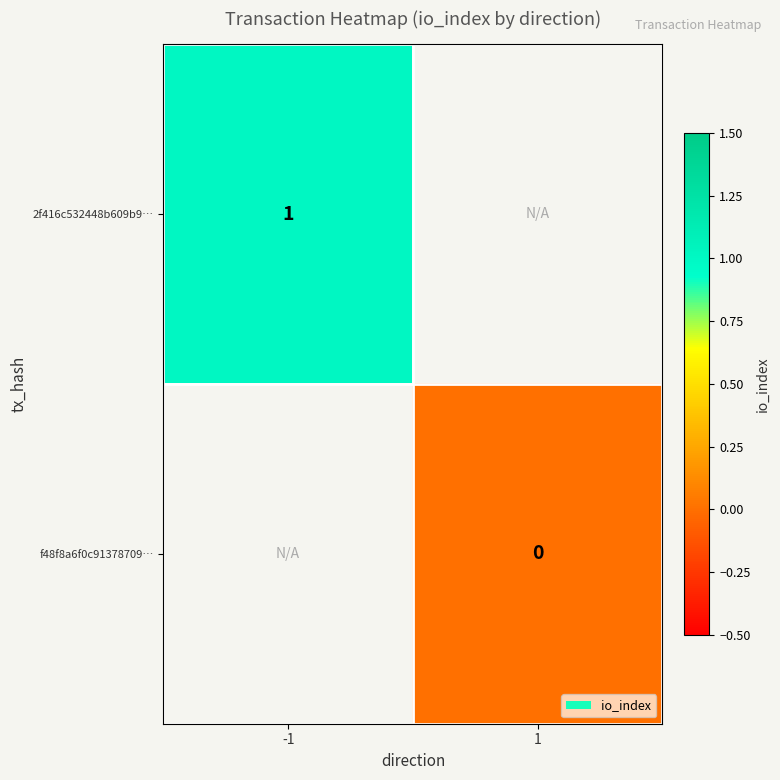

The 2f416c532448b609b9… series shows 1 at -1. True or false?

True